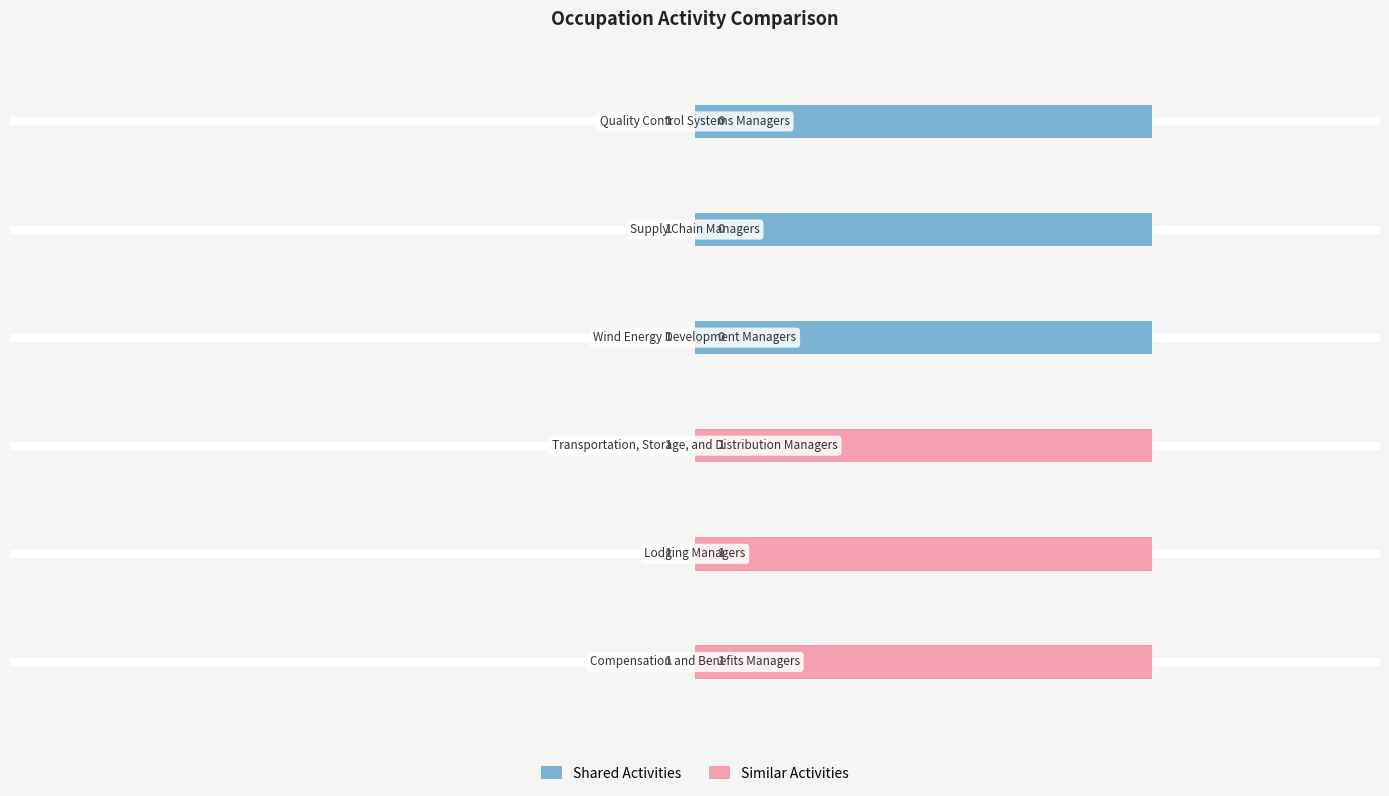

True or false: Similar Activities has a value of 1.4 at 1.

False